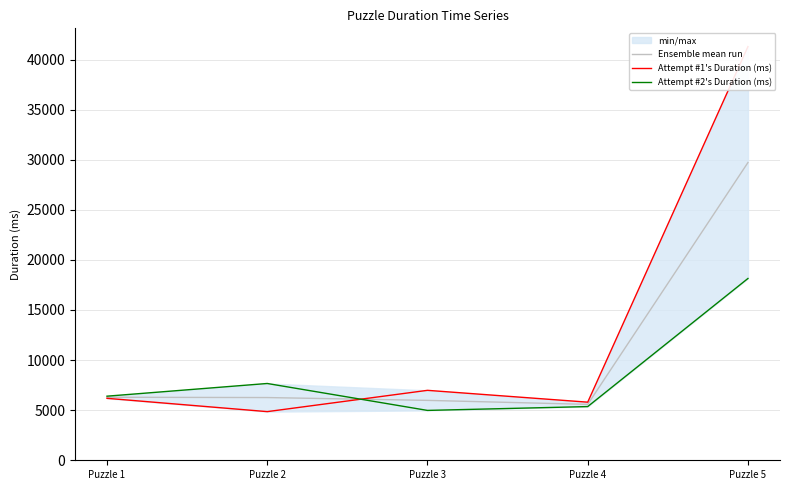

What is the value of the Ensemble mean run point at the 1st from the left?

6291.0